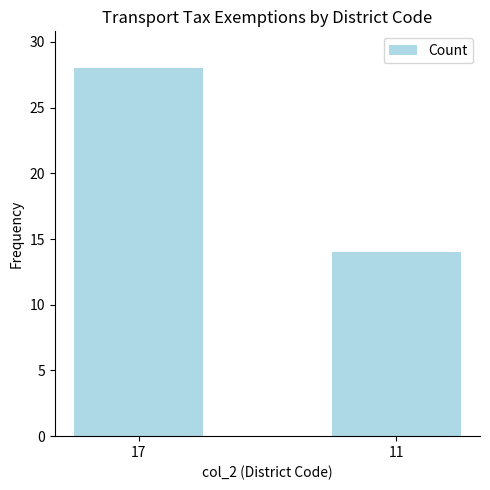

What is the change in value from 17 to 11?

-14